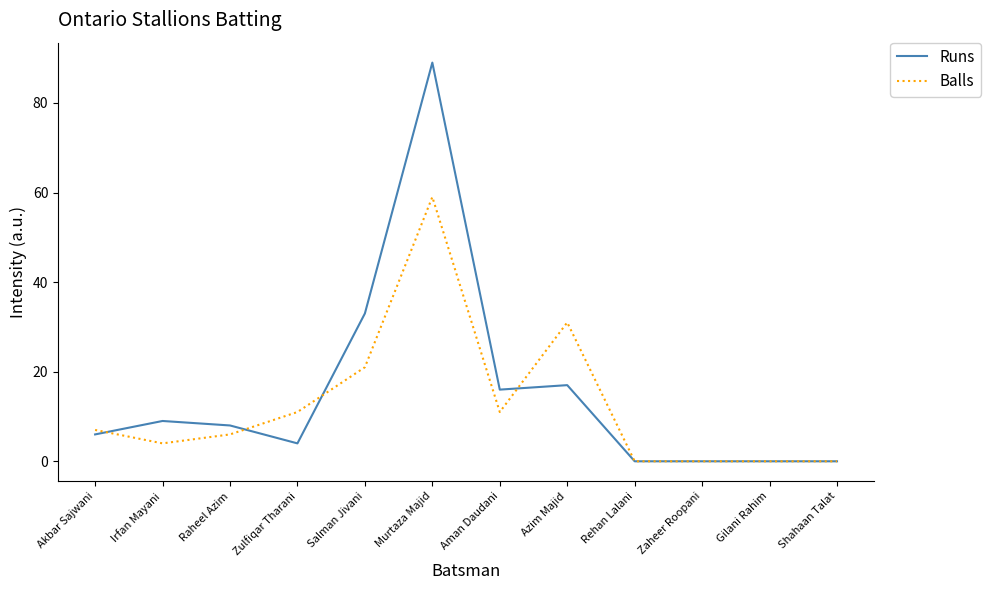

Between Irfan Mayani and Gilani Rahim, which series saw the biggest shift?

Runs